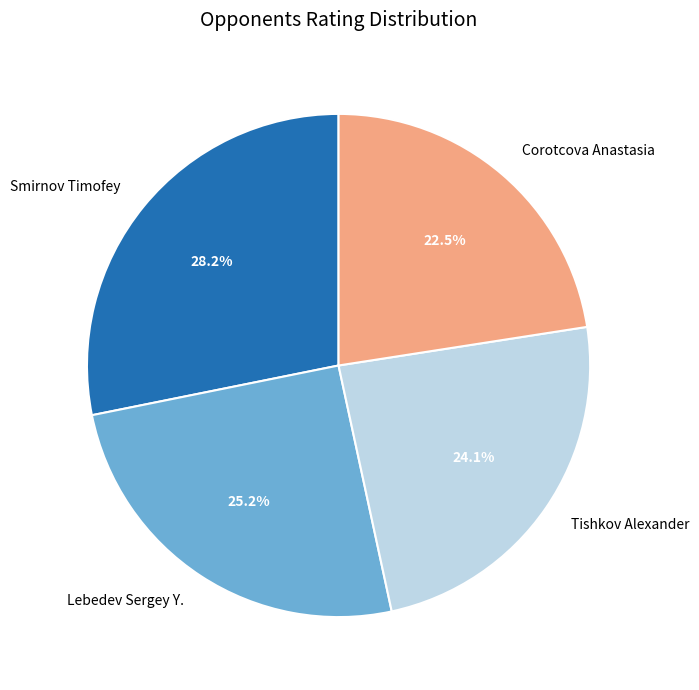

Does Smirnov Timofey represent more than half of the total?

No